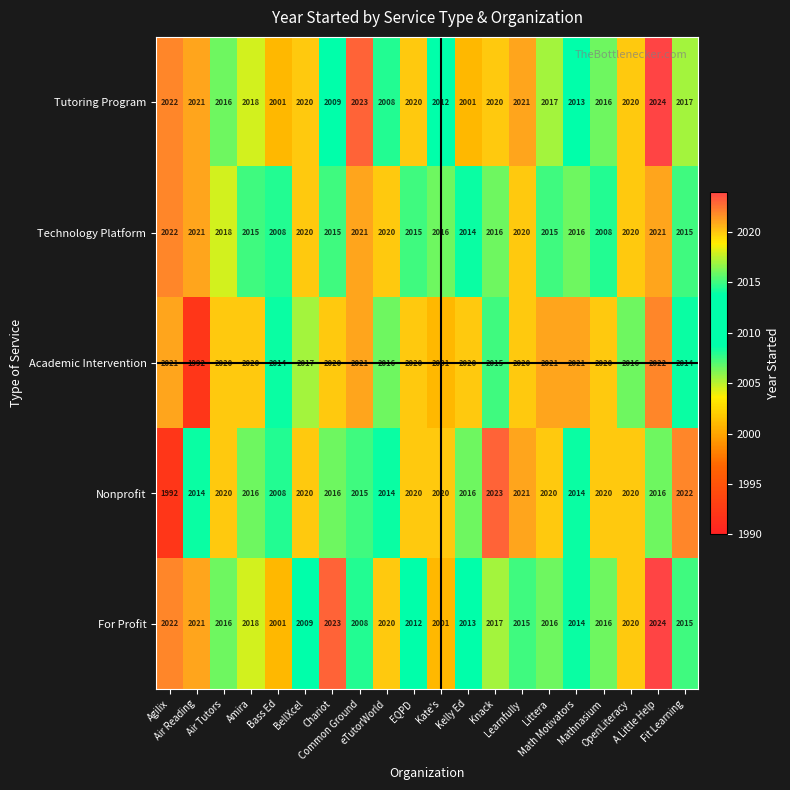

At which category is the sum across all series the highest?

A Little Help